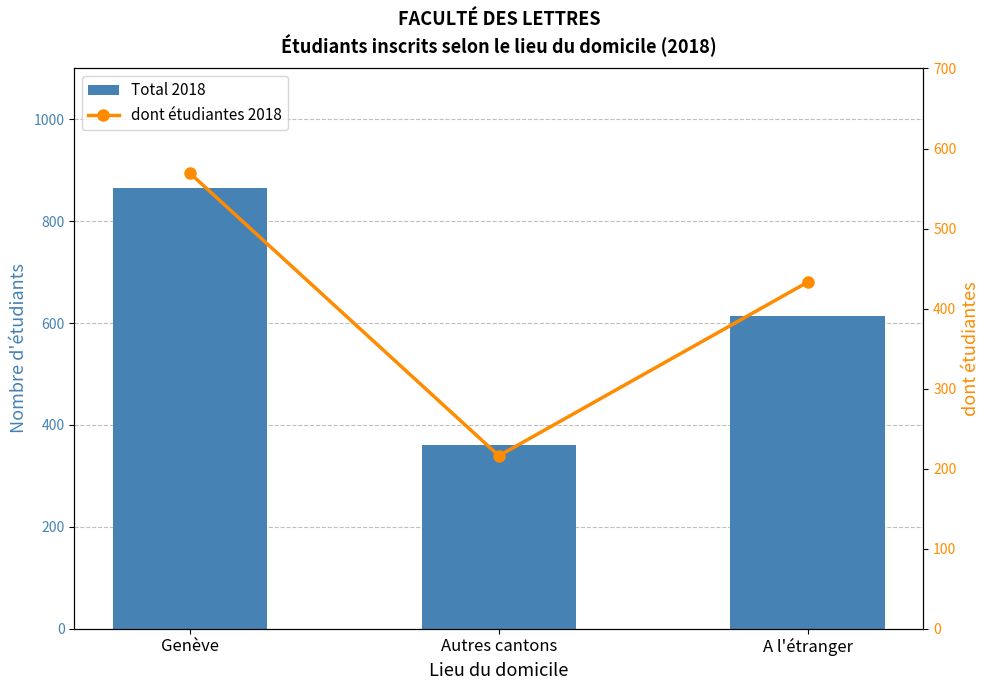

What is the value of the dont étudiantes 2018 bar at the 1st from the left?

569